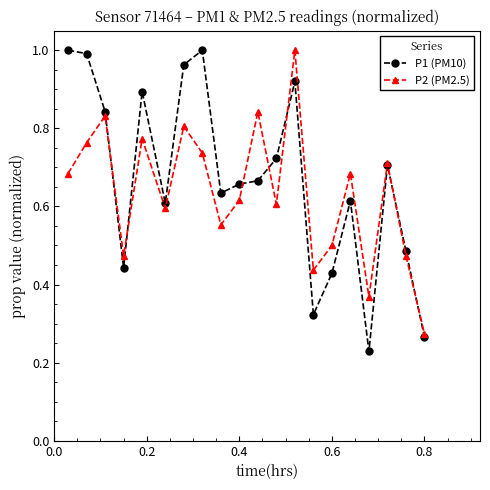

At how many categories does at least one series exceed 0?

20